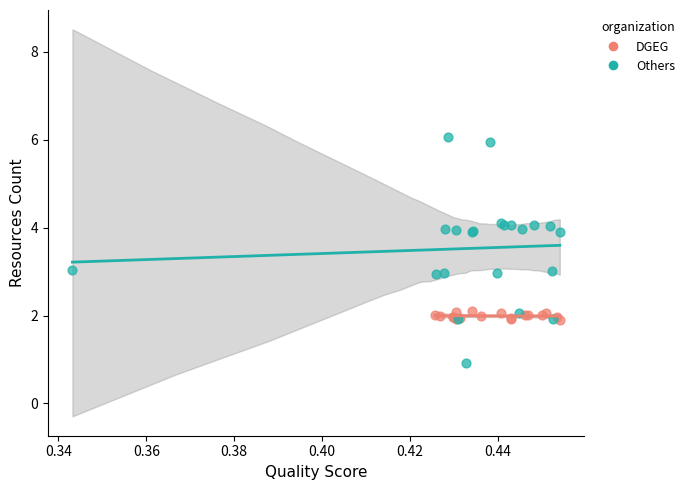

Which series reaches the maximum Y coordinate?

Others